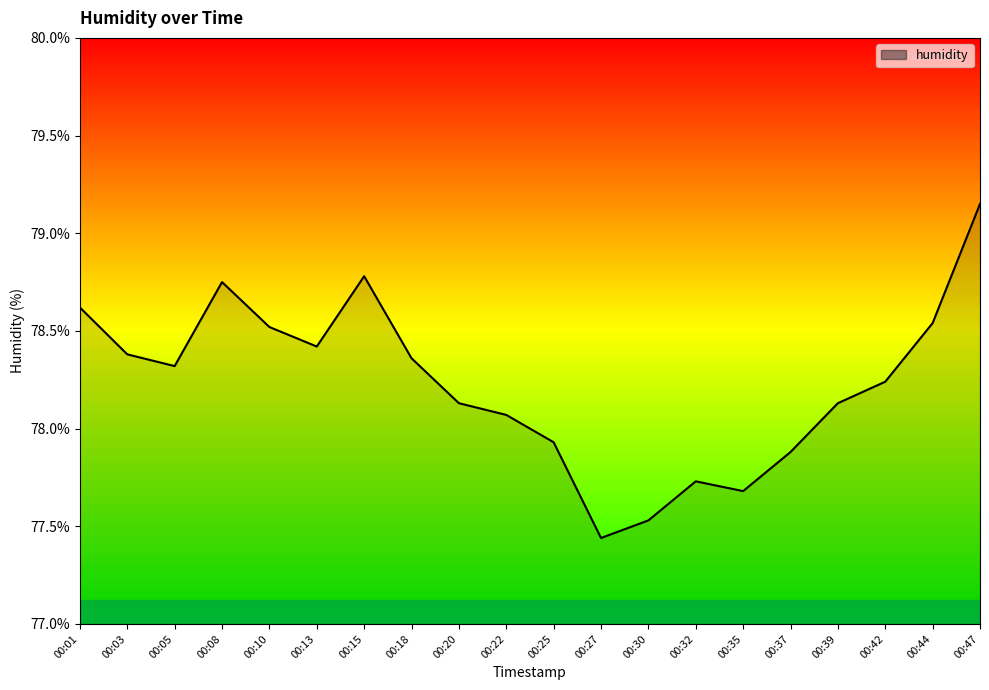

How many distinct data groups are displayed?

1